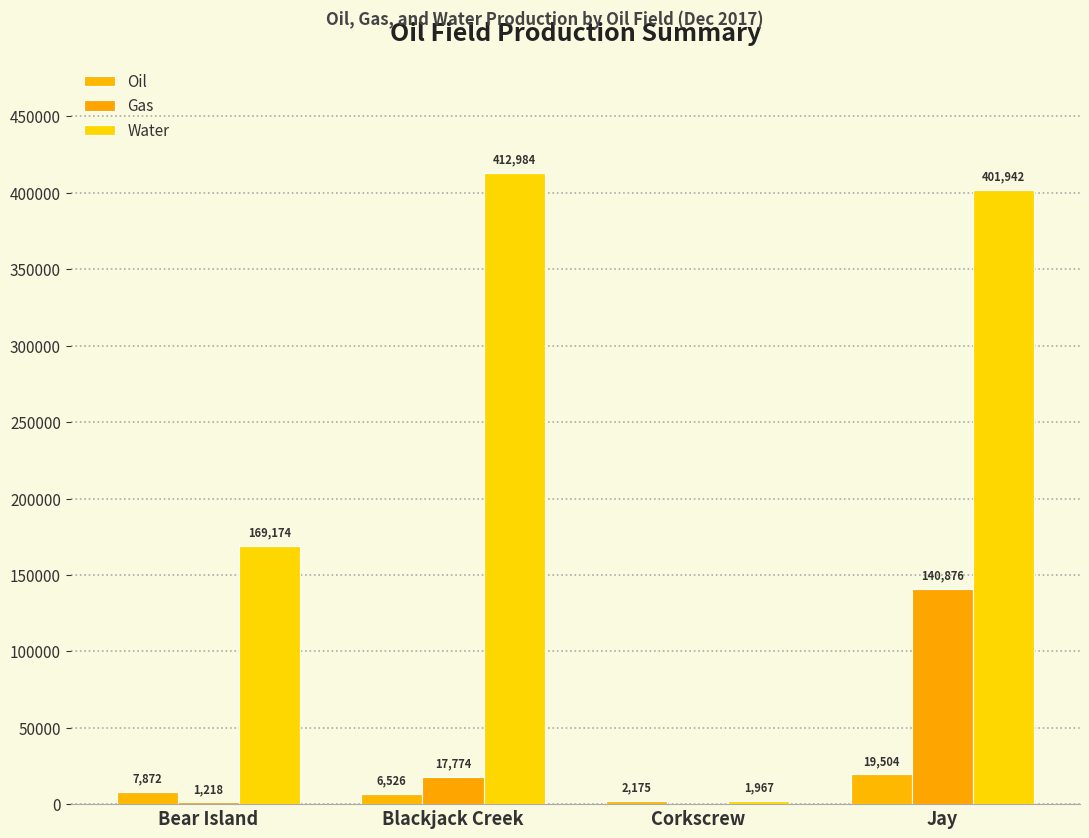

Rank the series by their maximum value, from highest to lowest.

Water, Gas, Oil